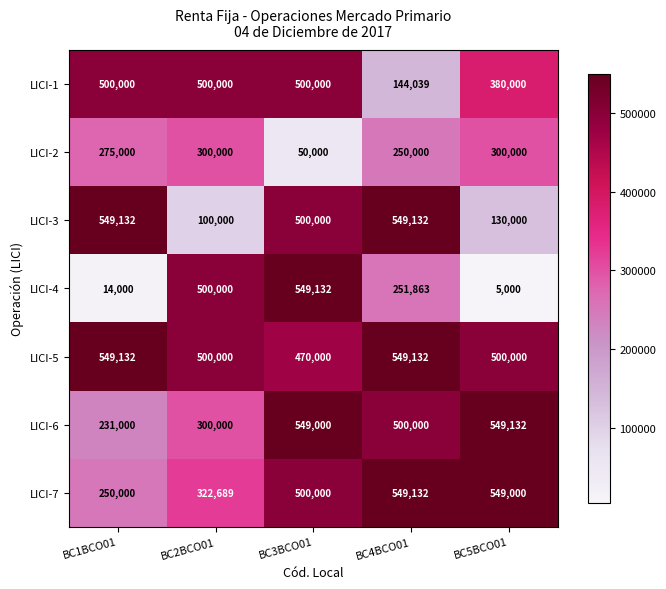

Where does the LICI-5 series first go above 500000?

BC1BCO01